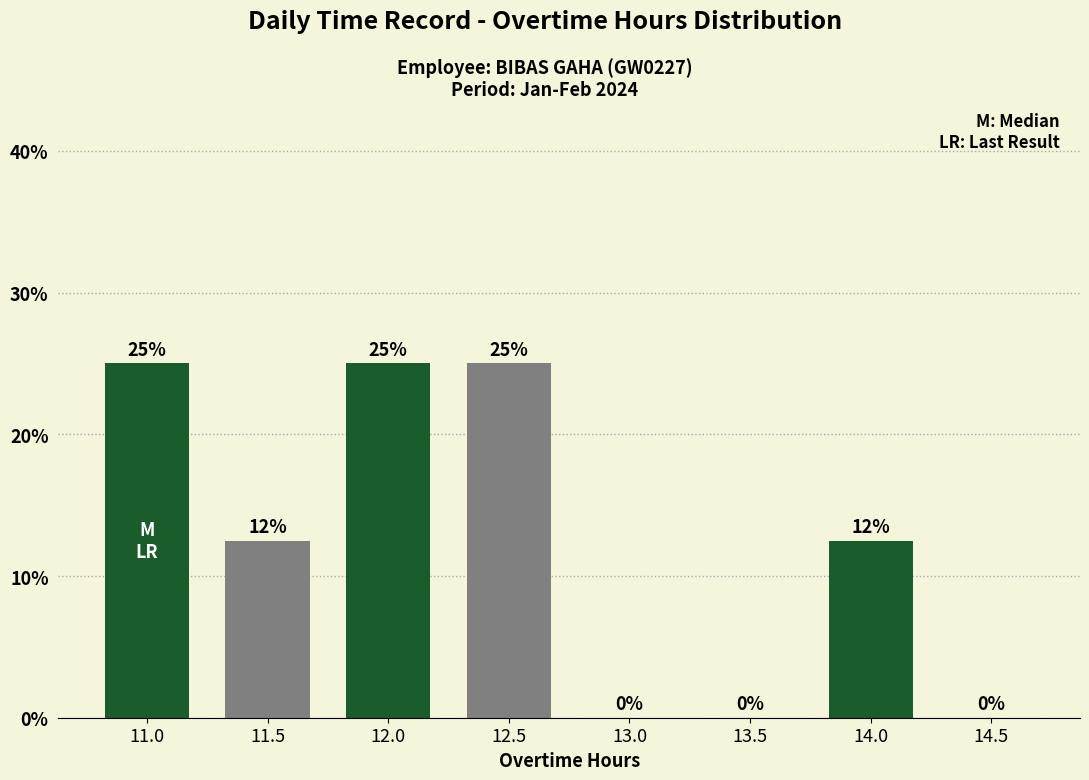

What value does the data have at 12.5?

25.0